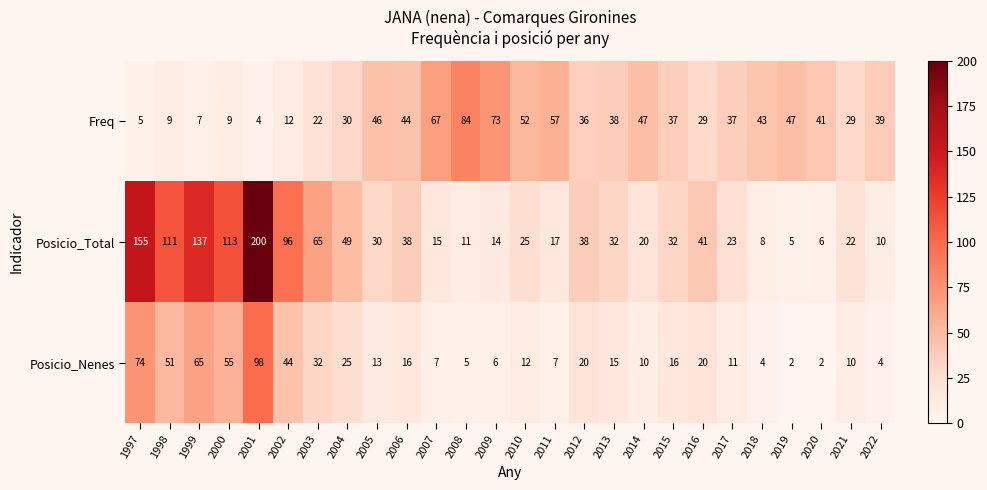

Which category has the highest value across all series?

2001